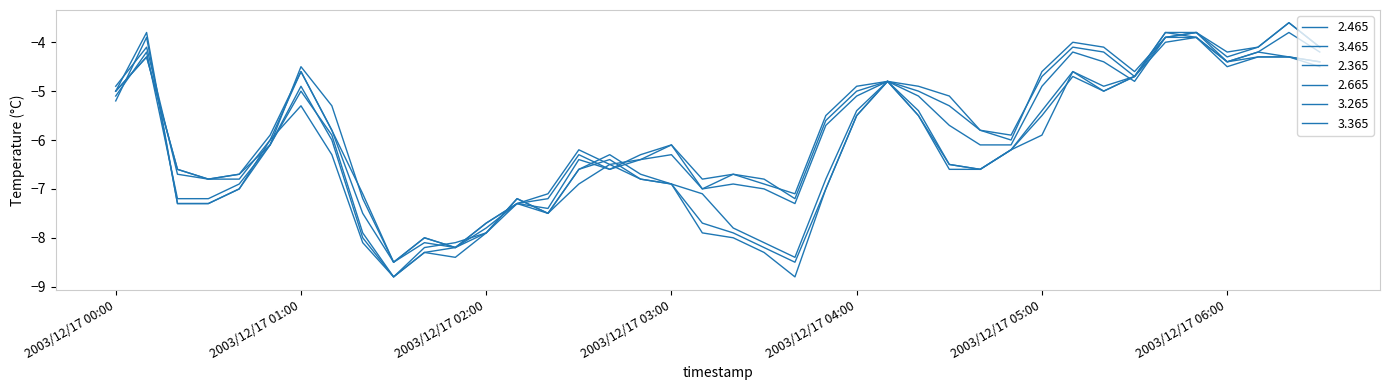

How many lines are shown in the chart?

6